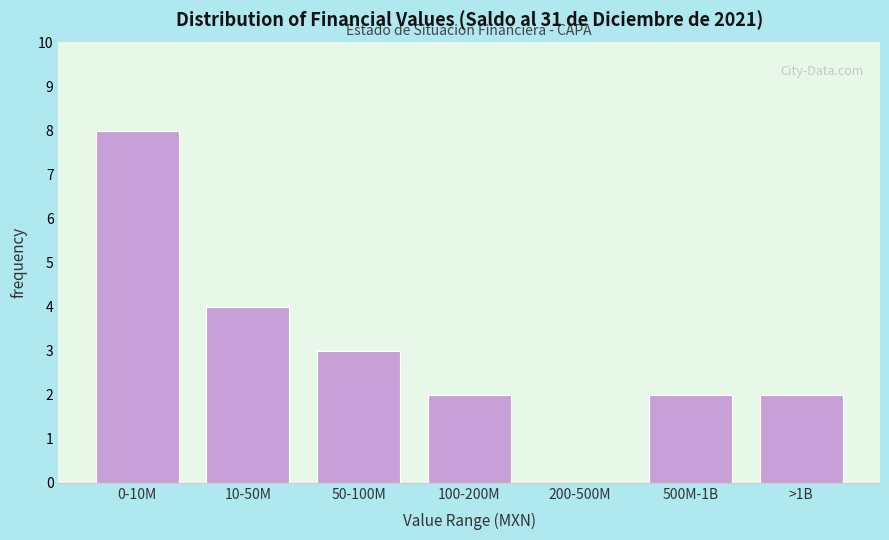

Reading left to right, transcribe all the data shown in this chart.

0-10M=8	10-50M=4	50-100M=3	100-200M=2	200-500M=0	500M-1B=2	>1B=2